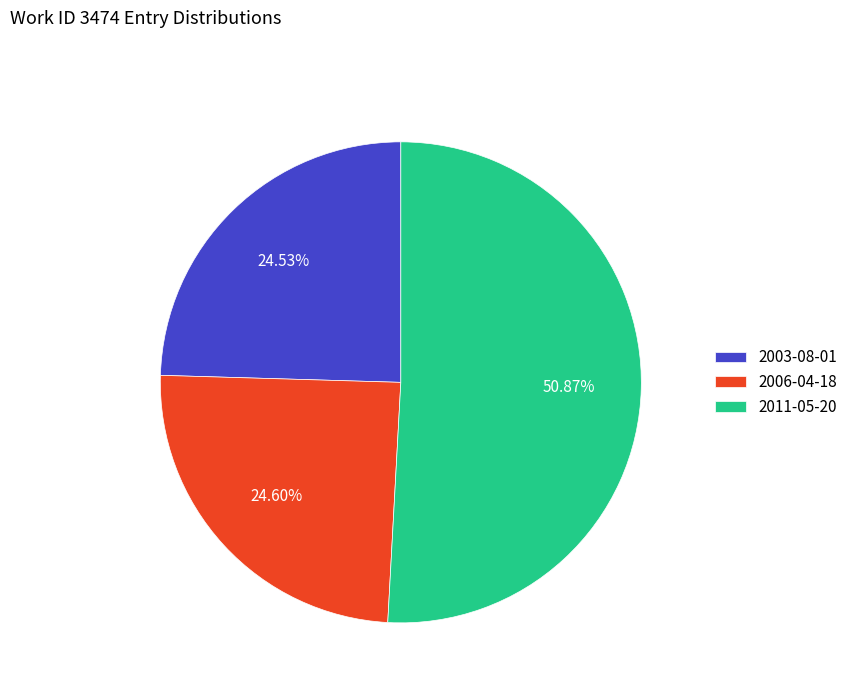

To the nearest percent, what percentage of the pie is 2006-04-18?

25%